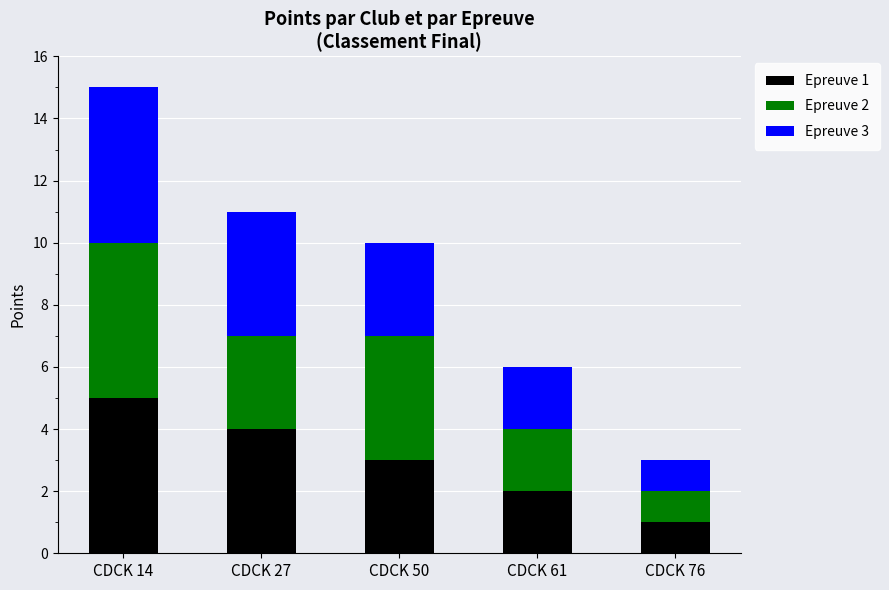

The value of Epreuve 1 at CDCK 50 is 3. True or false?

True